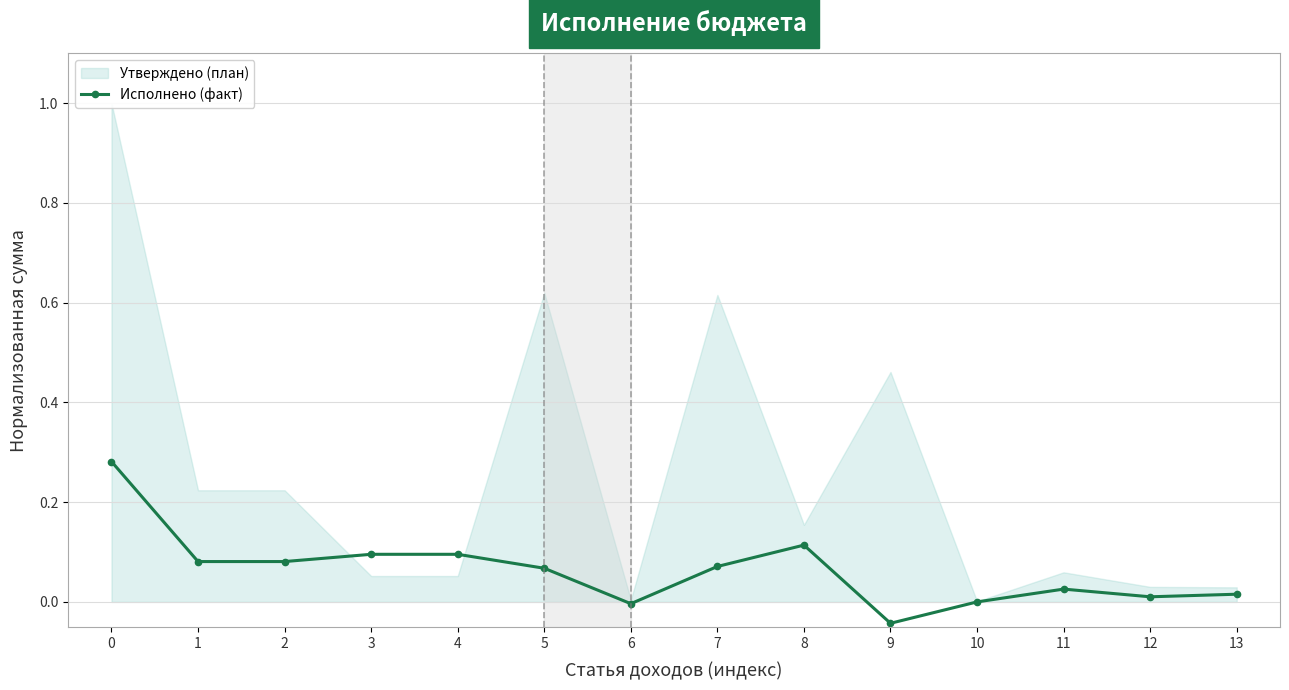

What is the value of the 9th point from the left?

0.1